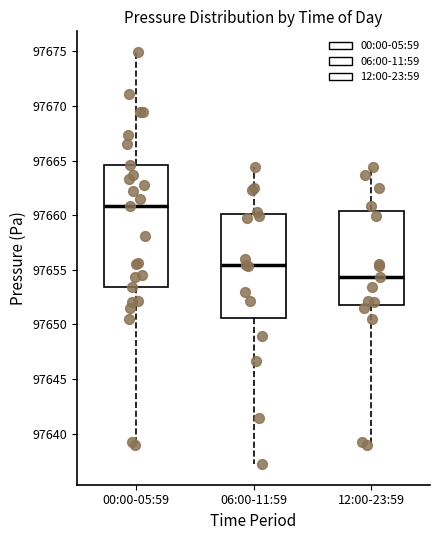

Which box has the highest median line?

00:00-05:59